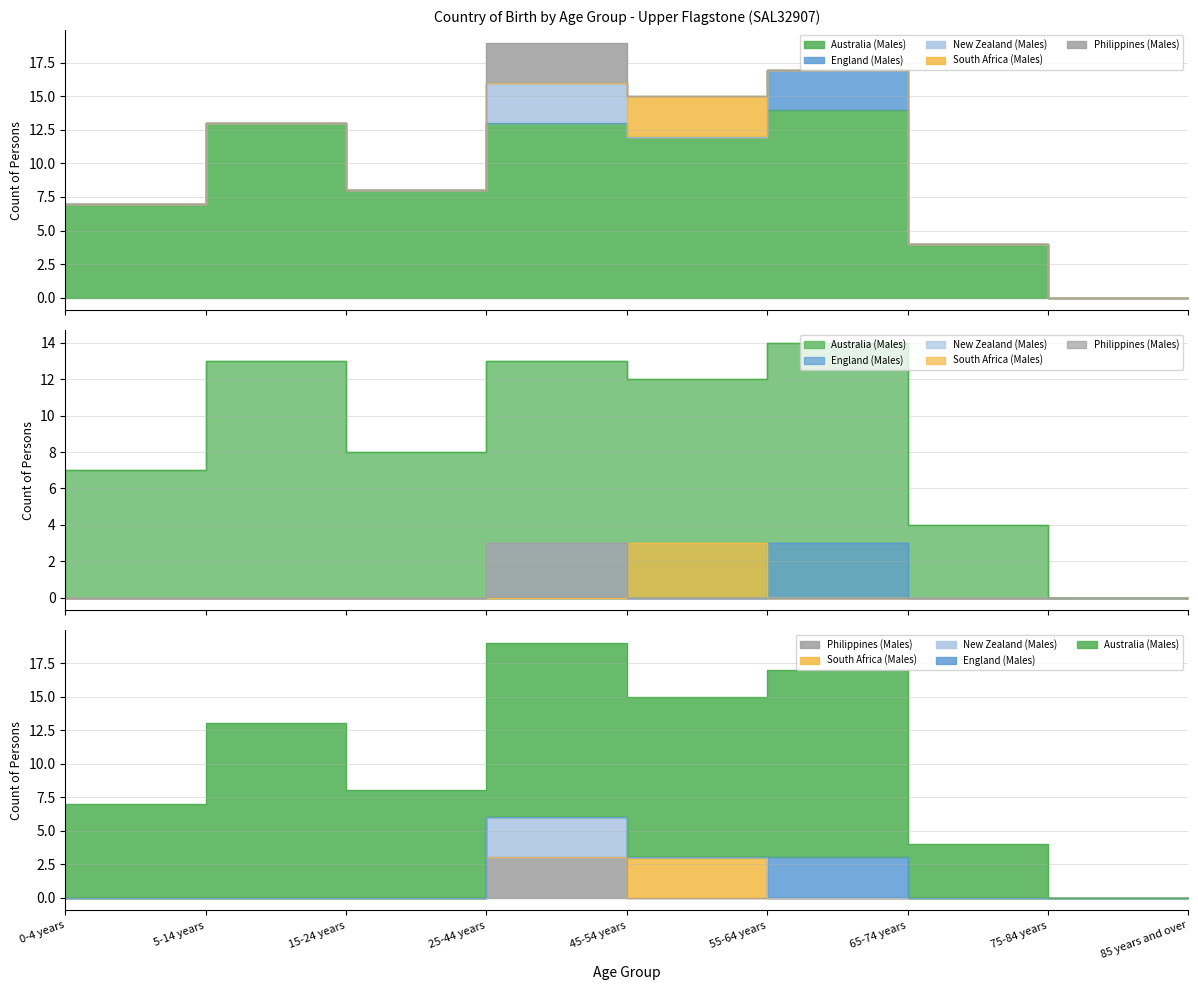

True or false: Philippines (Males) and Australia (Males) intersect in this chart.

False